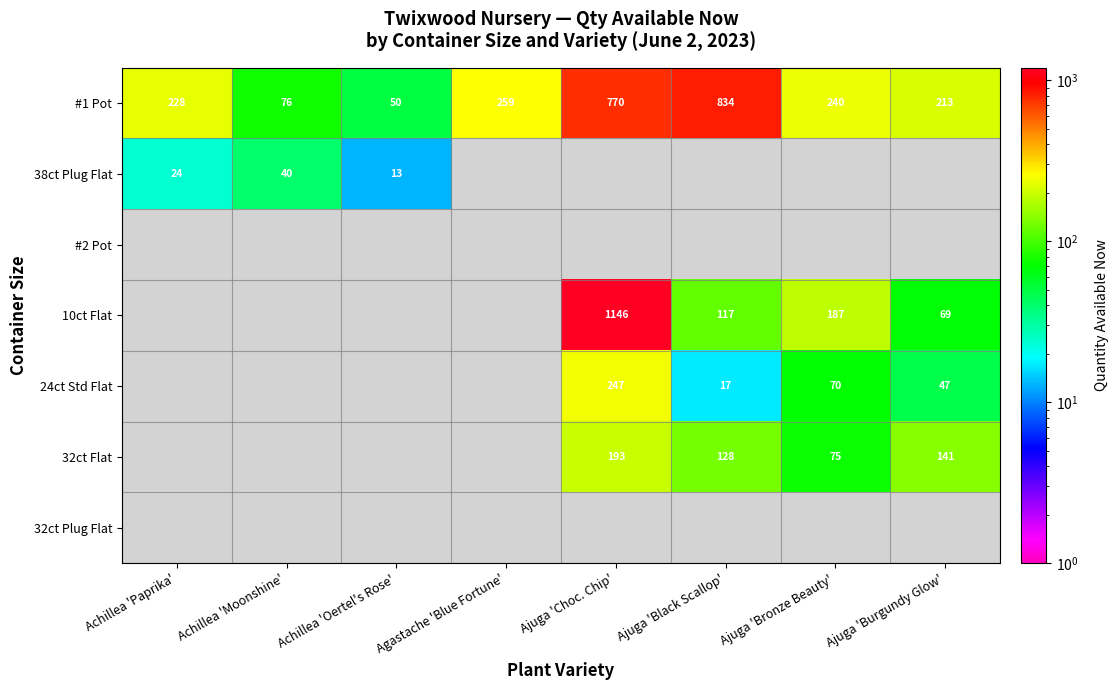

True or false: 24ct Std Flat has a value of 8.0 at Ajuga 'Black Scallop'.

False